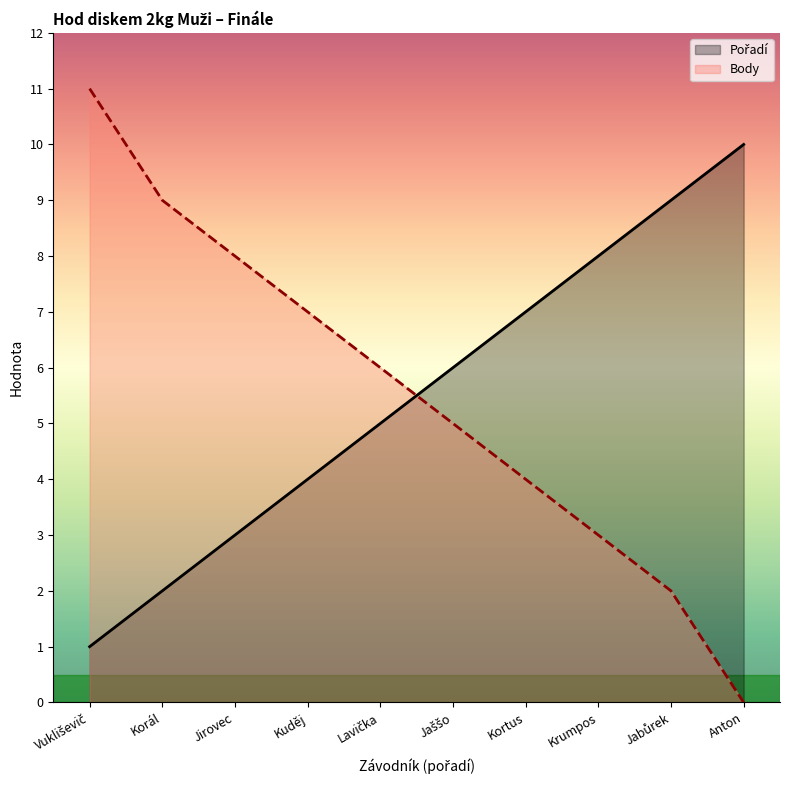

What is the label of the 6th point from the left?

Jaššo